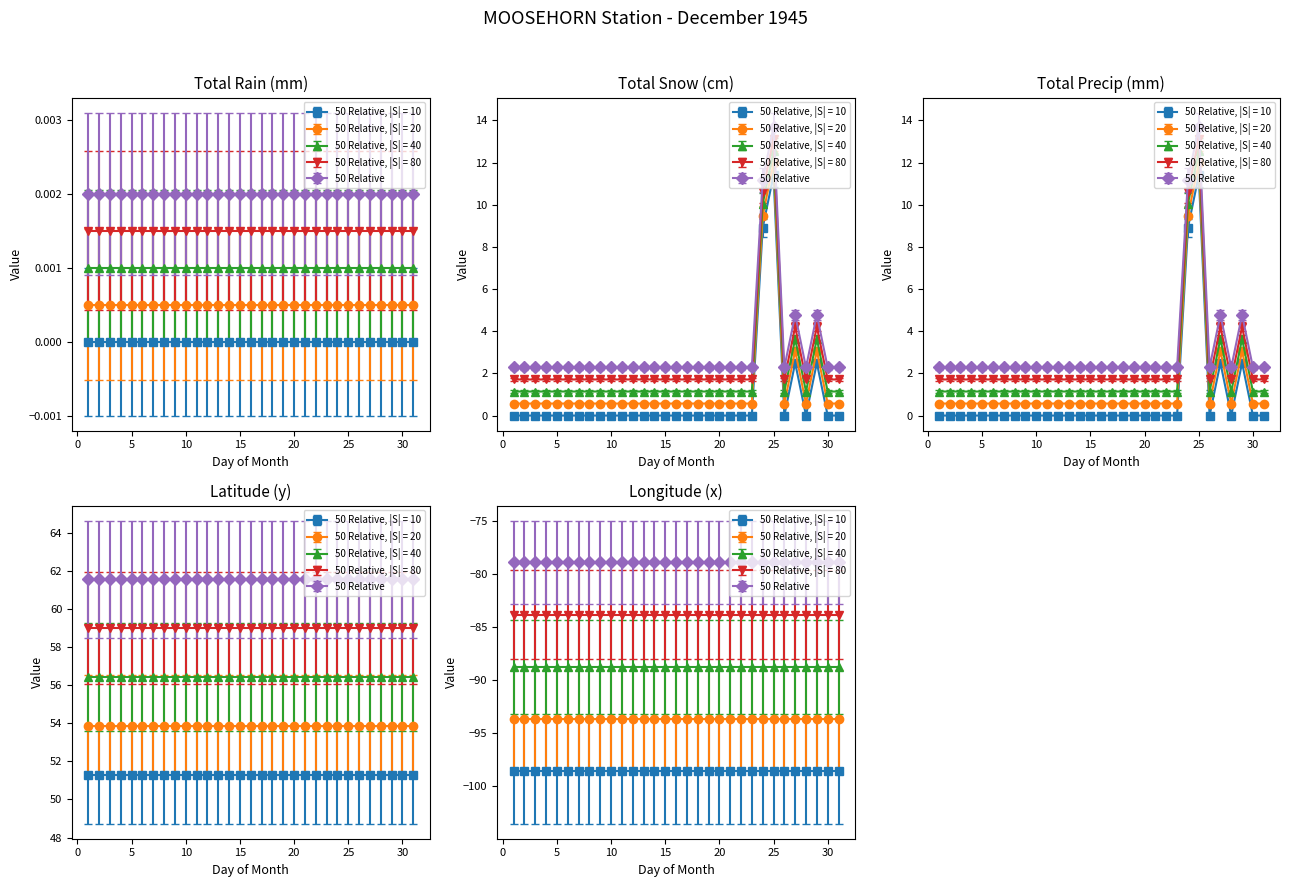

List the series in order of their peak value, highest first.

Latitude (y), Total Snow (cm), Total Precip (mm), Total Rain (mm), Longitude (x)